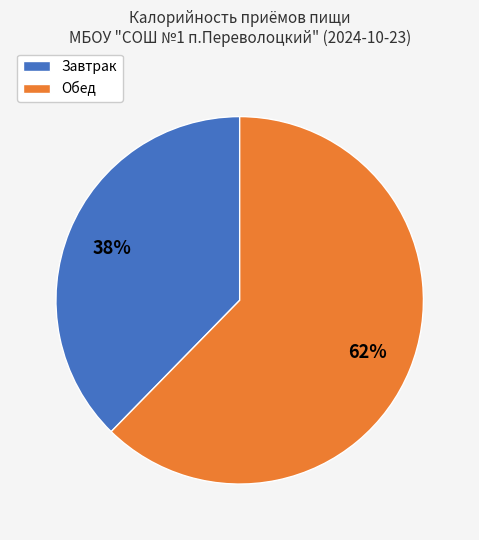

How many segments does this pie chart have?

2